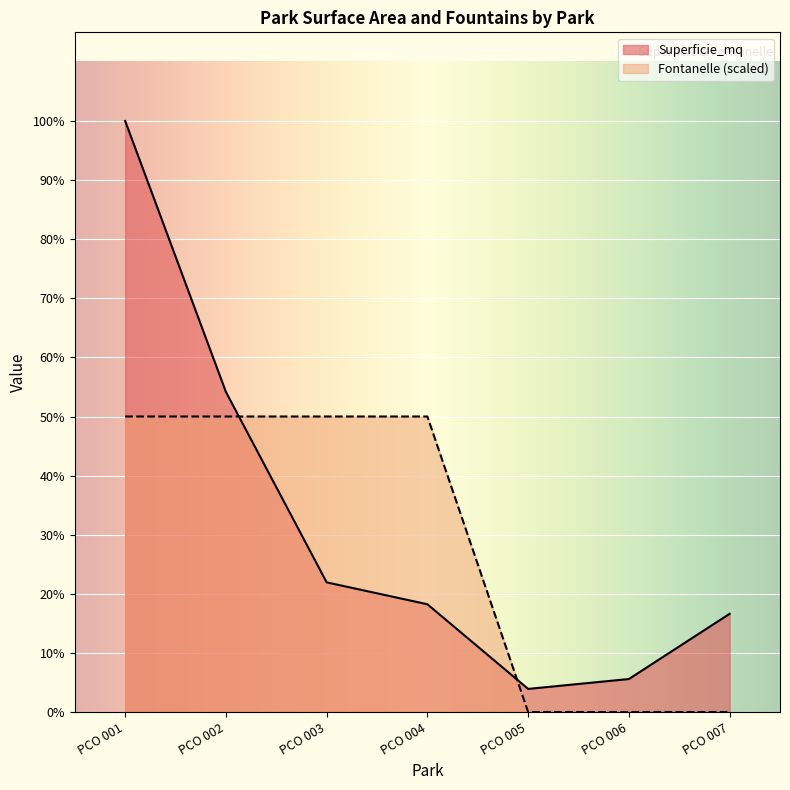

At which label does Superficie_mq first exceed 6042?

PCO 001